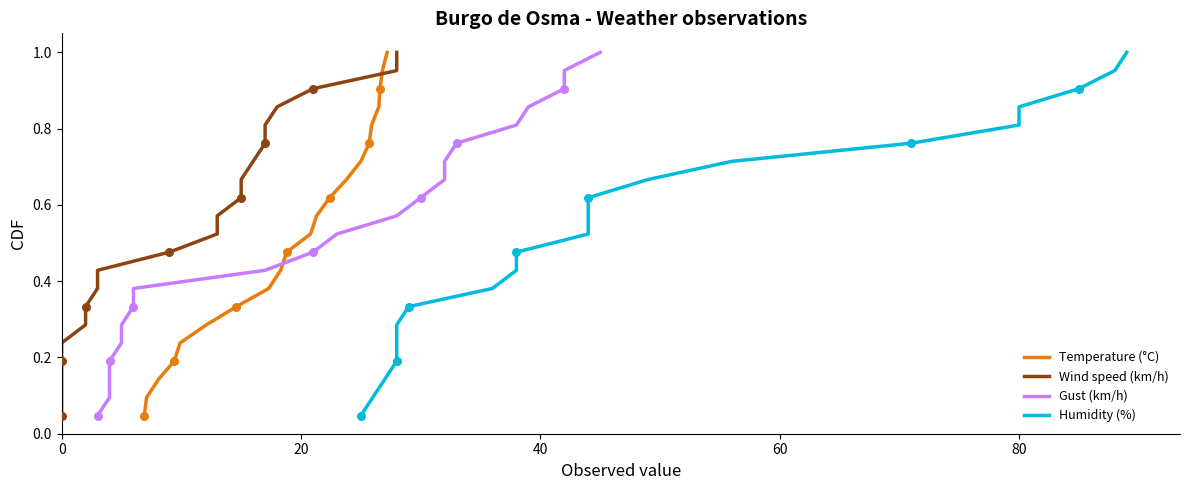

Which series has the widest spread of Y values?

Temperature (°C)